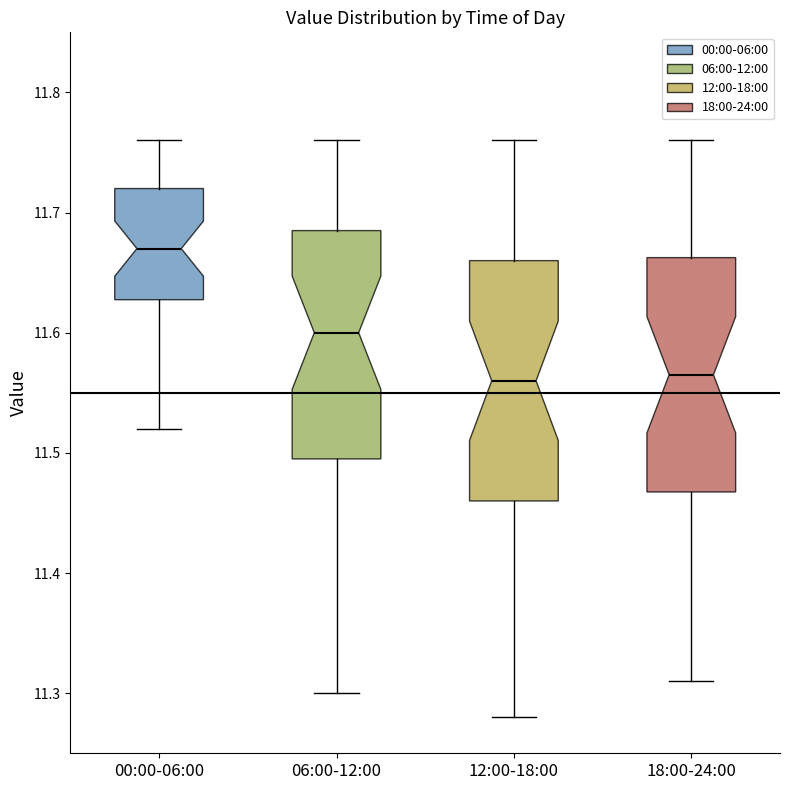

Reading left to right, read every box against the y-axis: the position of its median line, the range the box covers, and the ends of its whiskers. The values are not printed on the chart, so give them approximately, as read against the axis.

00:00-06:00: median 11.67, box 11.63 to 11.72, whiskers 11.52 to 11.76
06:00-12:00: median 11.60, box 11.50 to 11.69, whiskers 11.30 to 11.76
12:00-18:00: median 11.56, box 11.46 to 11.66, whiskers 11.28 to 11.76
18:00-24:00: median 11.57, box 11.47 to 11.66, whiskers 11.31 to 11.76